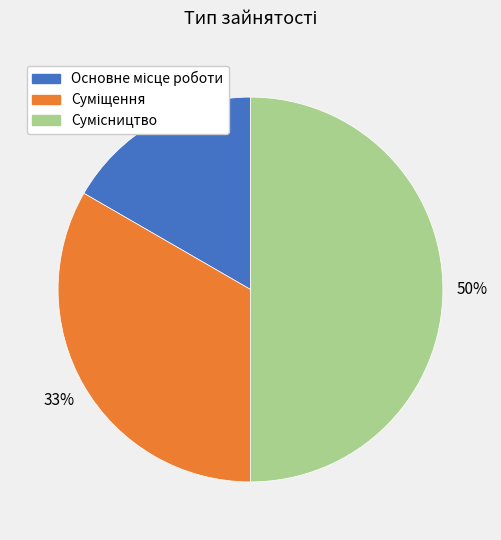

To the nearest percent, what is the average slice percentage?

33%